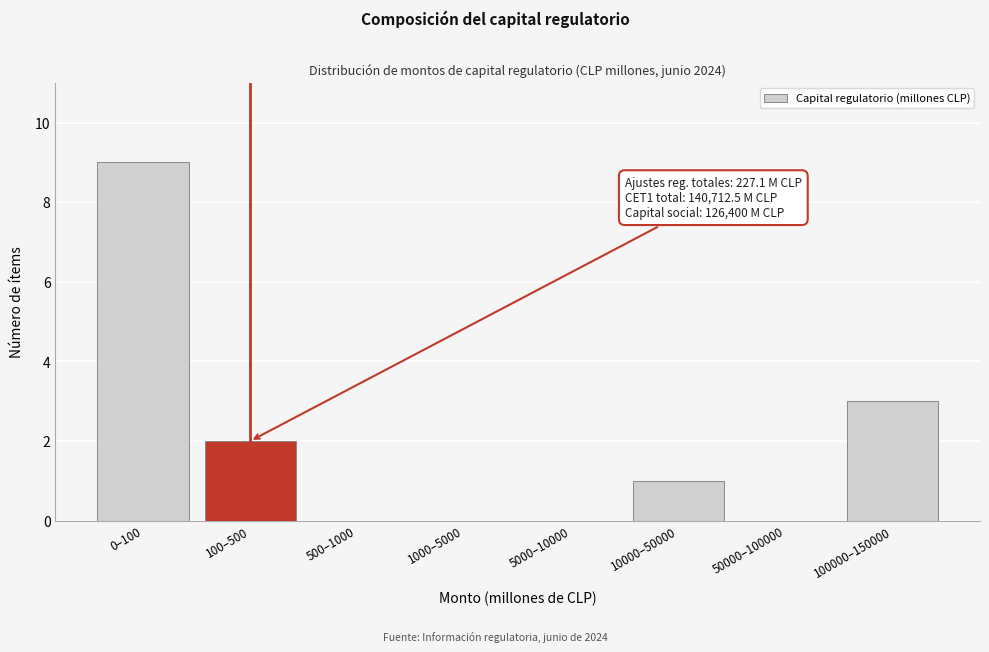

Reading right to left, transcribe all the data shown in this chart.

100000–150000=3	50000–100000=0	10000–50000=1	5000–10000=0	1000–5000=0	500–1000=0	100–500=2	0–100=9